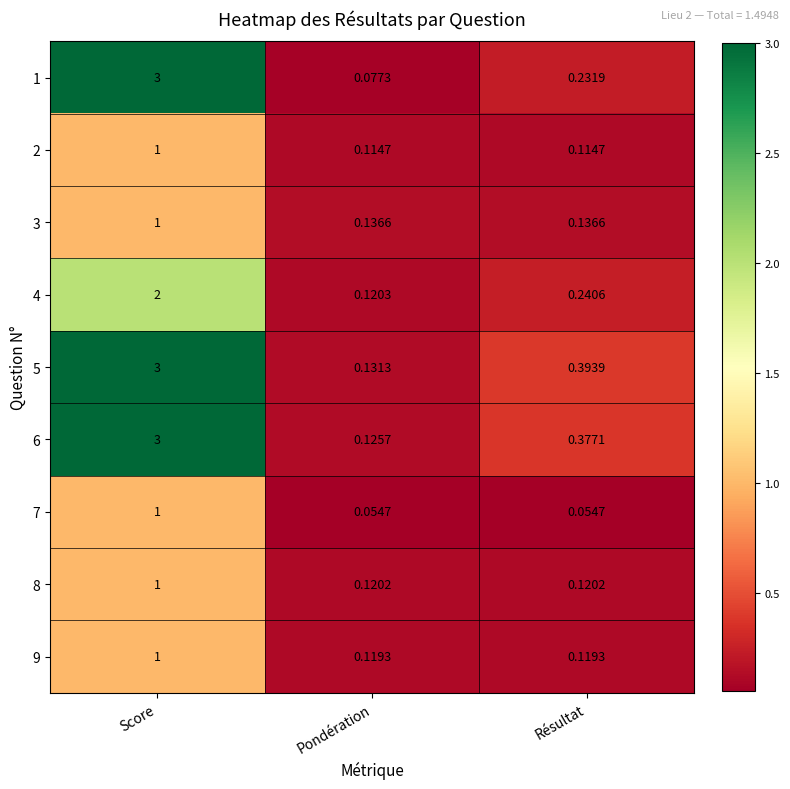

At which category is the sum across all series the highest?

Score